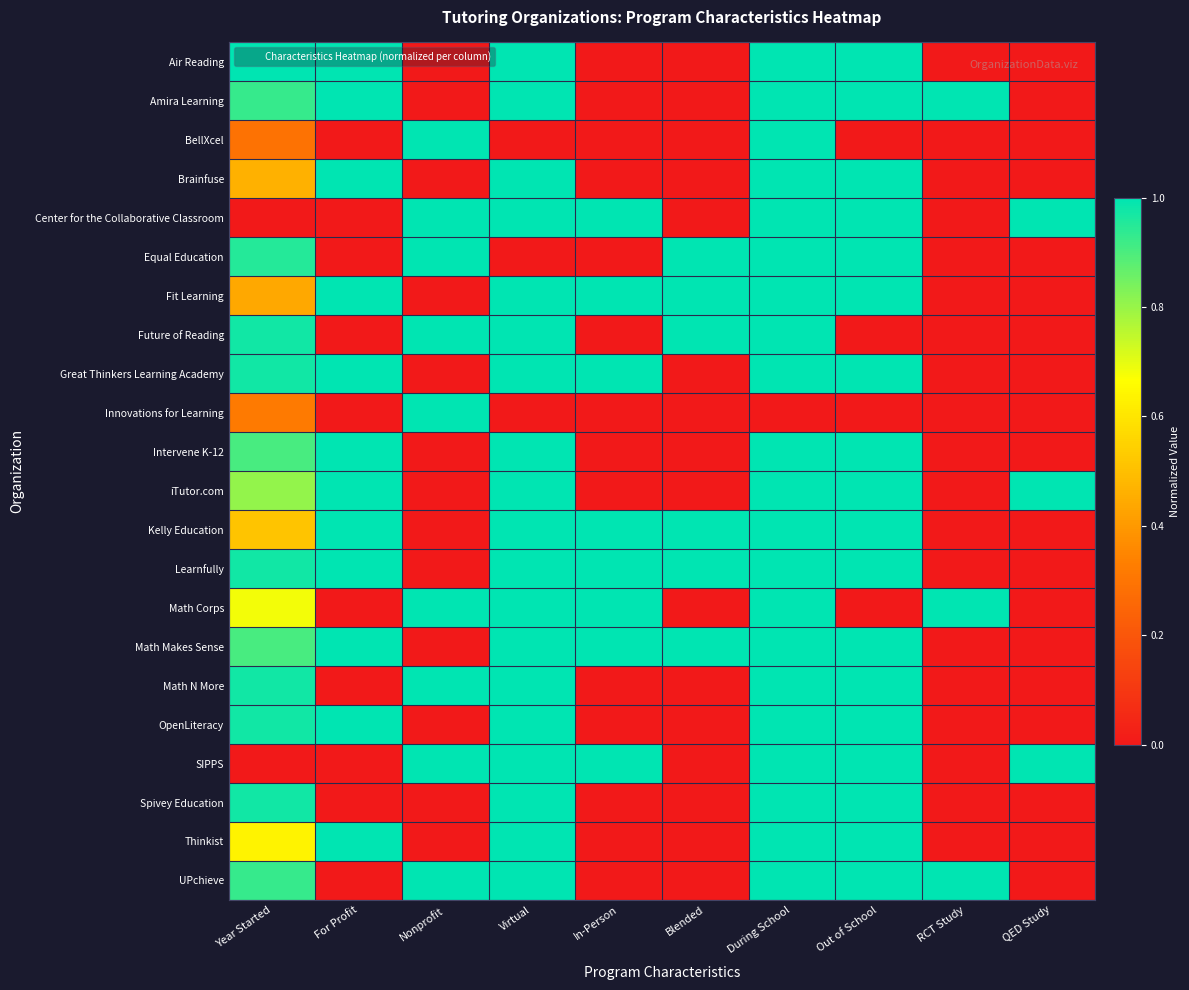

Count the number of categories in the chart.

10